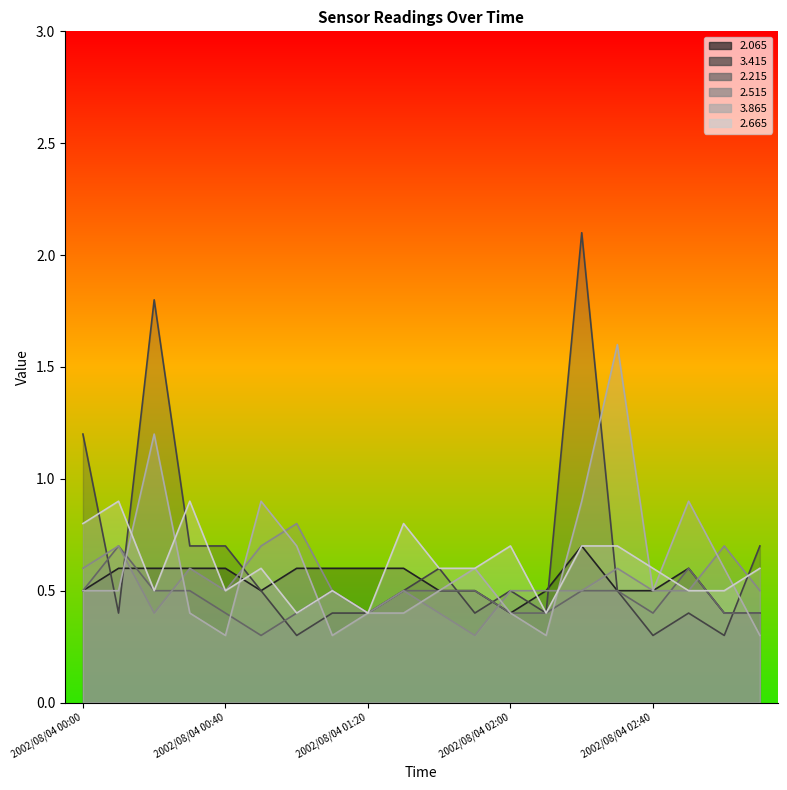

What is the total value across all series at 2002/08/04 03:10?

2.9